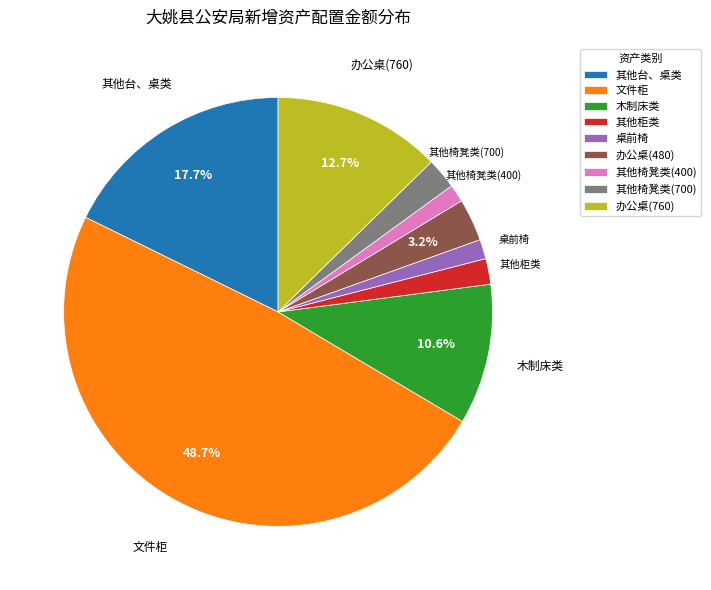

How many slices are in this pie chart?

9